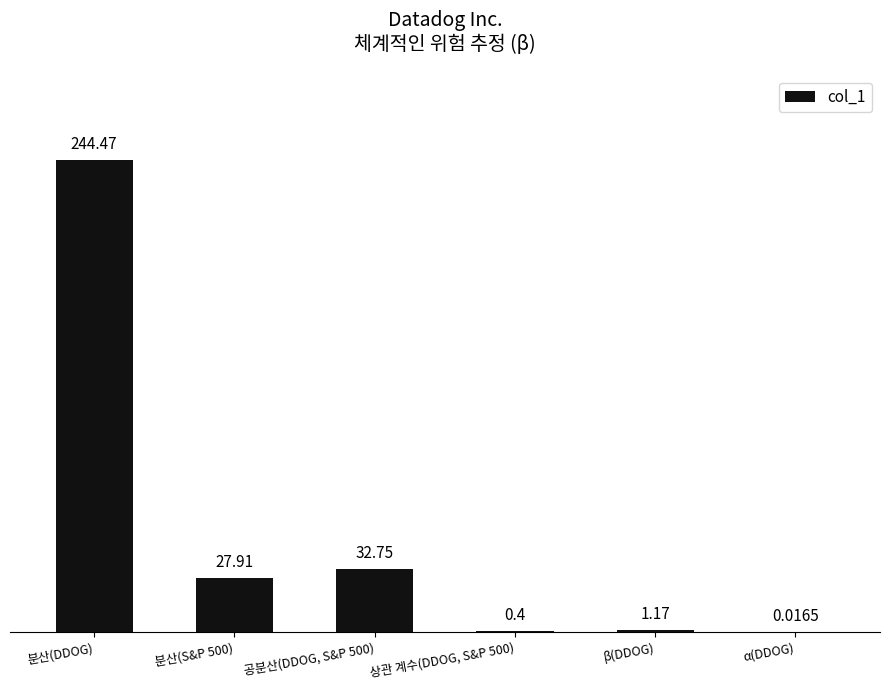

What is the sum of the values at 분산(DDOG) and 공분산(DDOG, S&P 500)?

277.2